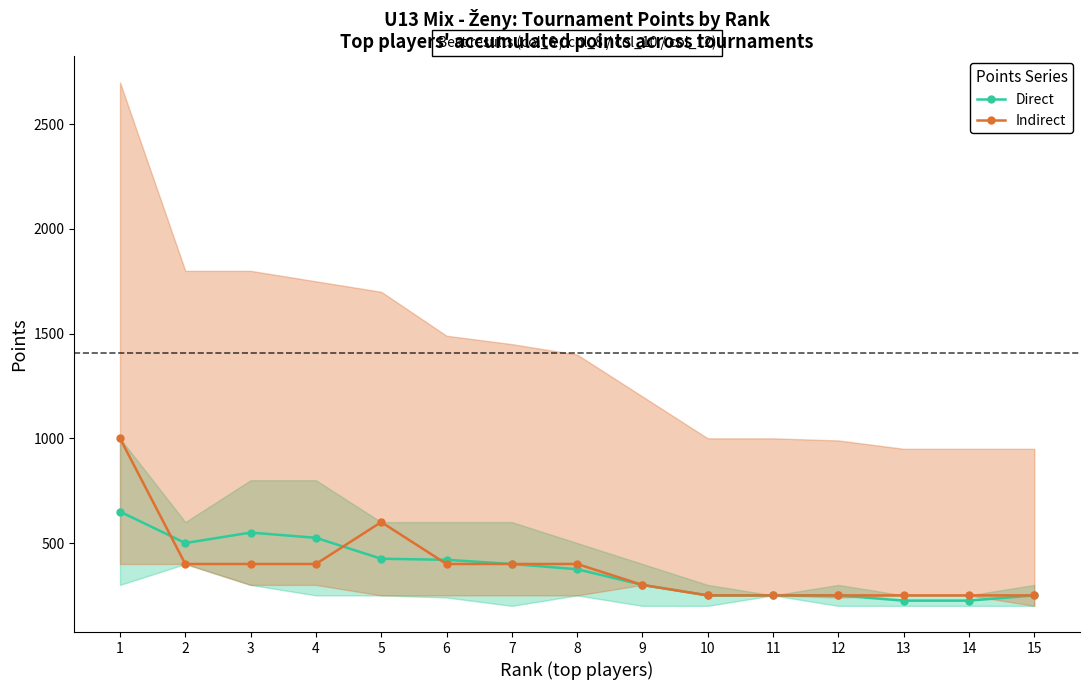

What is the value of the Direct point at the 5th from the left?

425